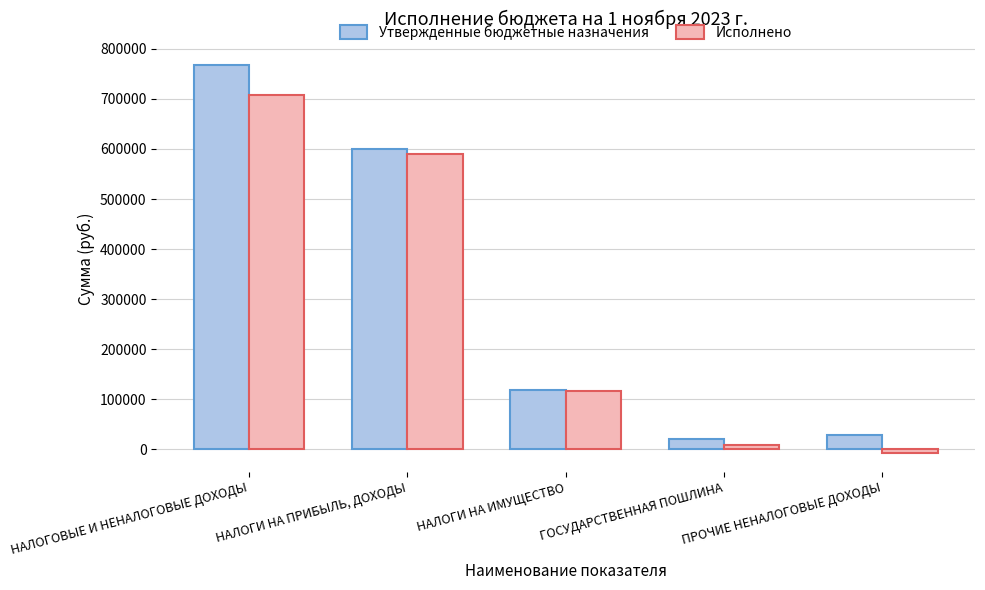

Is the value of Исполнено at ГОСУДАРСТВЕННАЯ ПОШЛИНА greater than the value of Утвержденные бюджетные назначения at ПРОЧИЕ НЕНАЛОГОВЫЕ ДОХОДЫ?

No